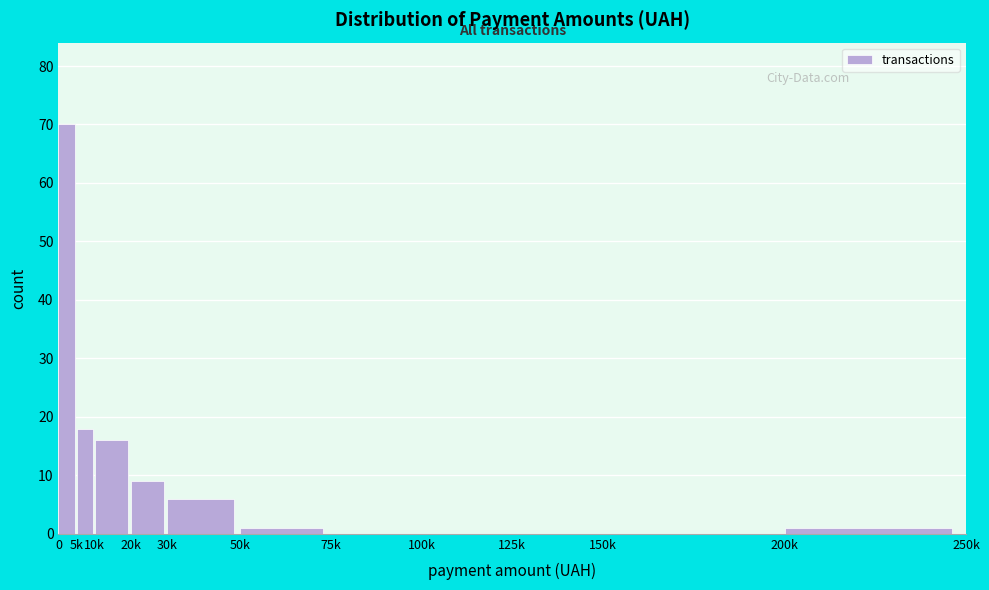

Reading left to right, what are all the values shown in this chart?

0=70	5k=18	10k=16	20k=9	30k=6	50k=1	75k=0	100k=0	125k=0	150k=0	200k=1